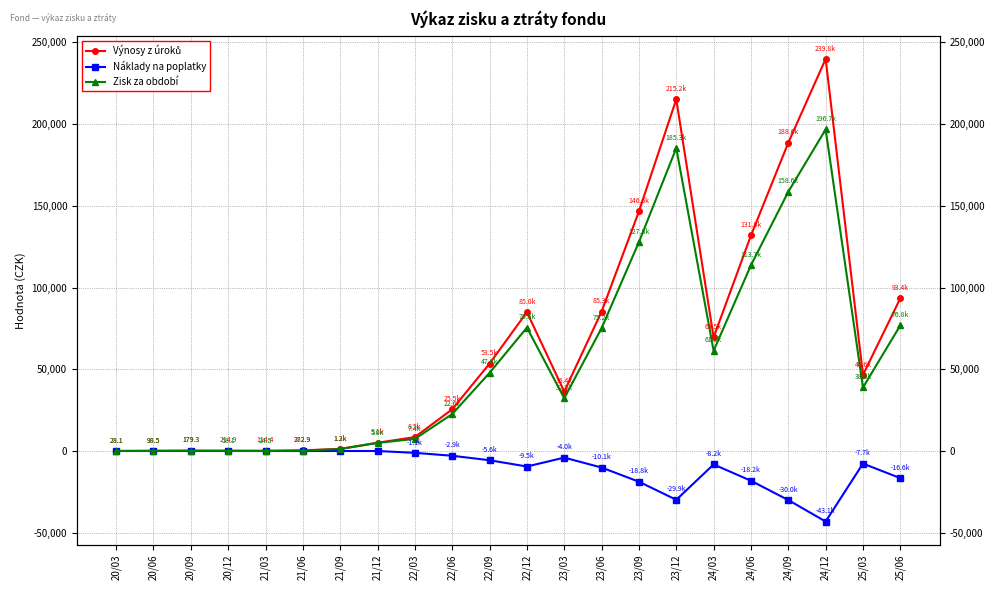

At 24/09, list the series in order from smallest to largest.

Náklady na poplatky, Zisk za období, Výnosy z úroků